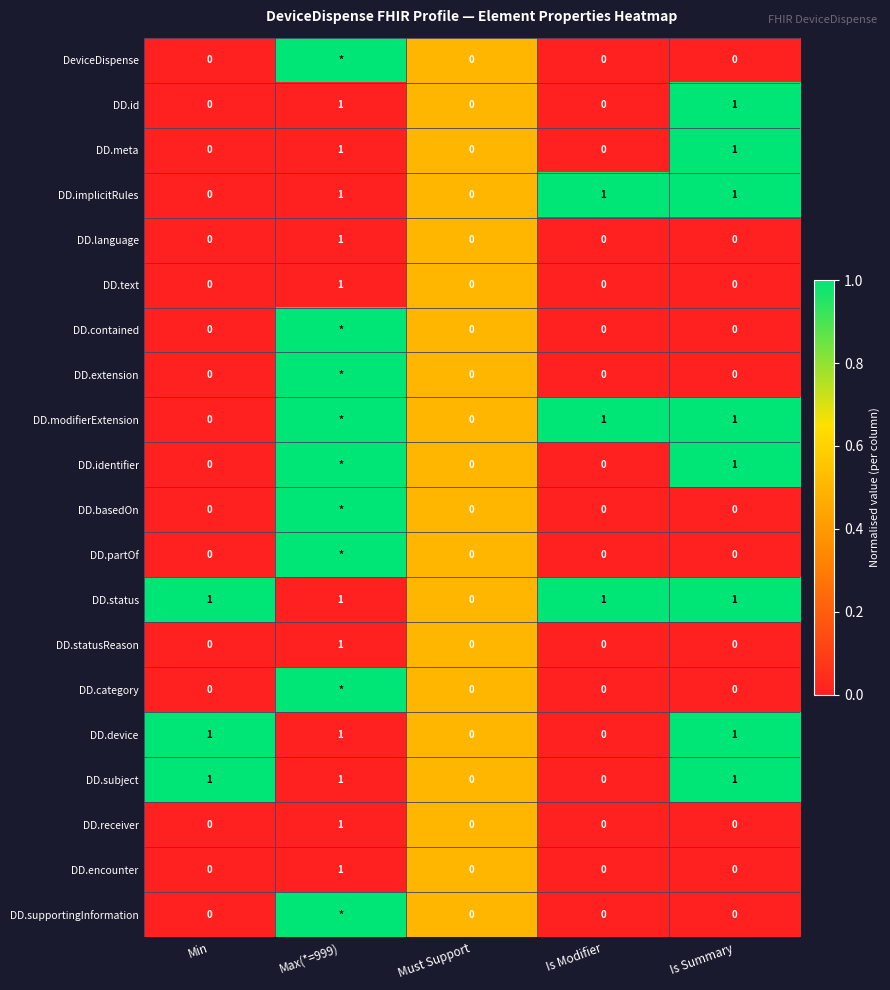

What is the total value across all series at Is Summary?

8